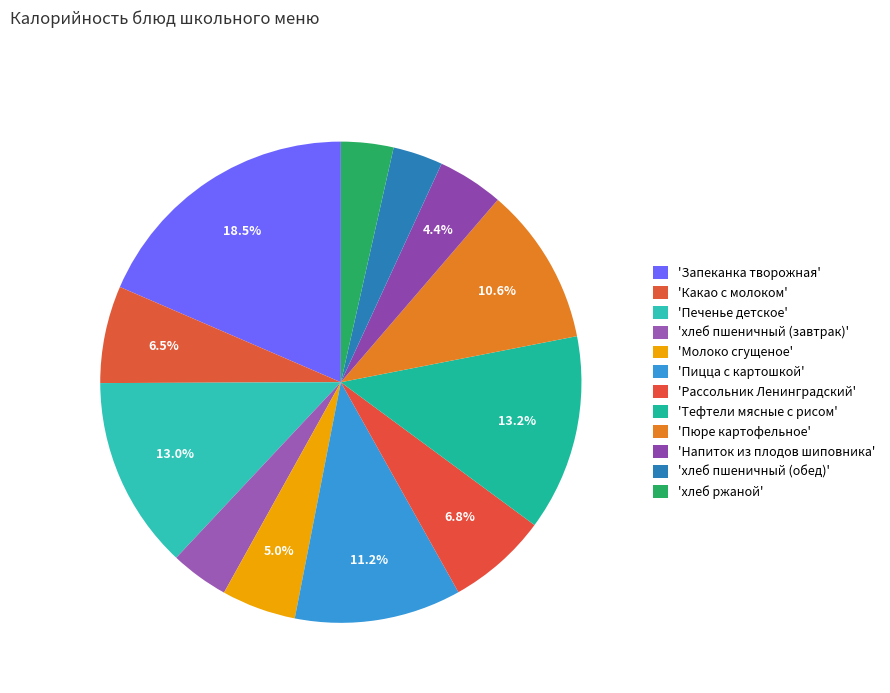

Which category has the smallest portion of the pie?

хлеб пшеничный (обед)